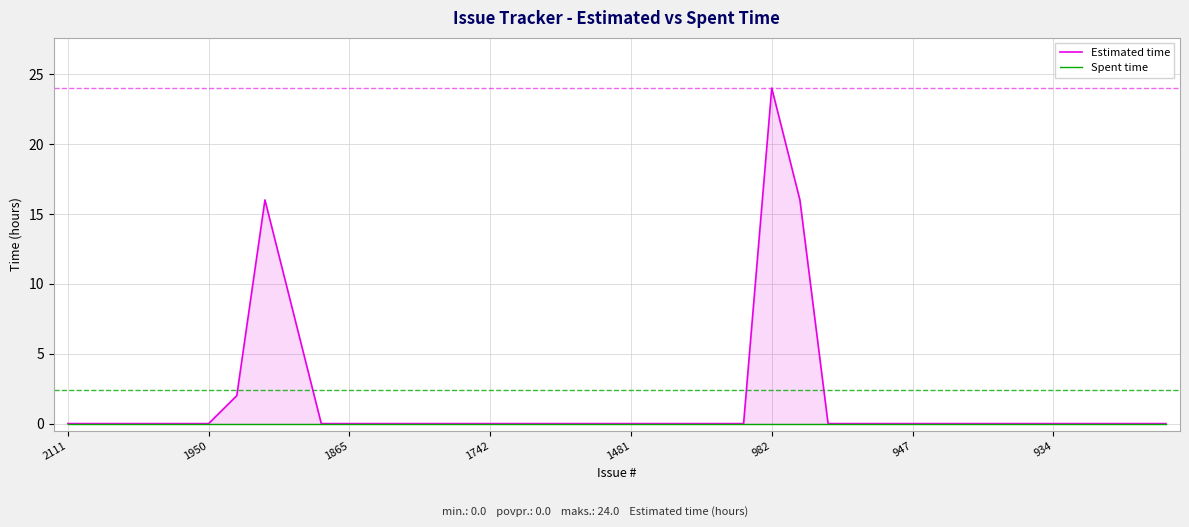

The Estimated time series shows 0 at 24. True or false?

True